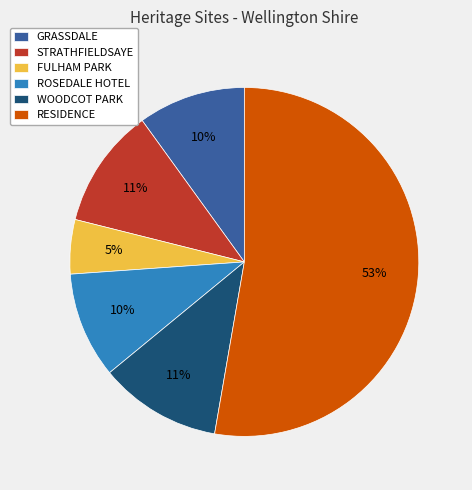

How many slices are in this pie chart?

6